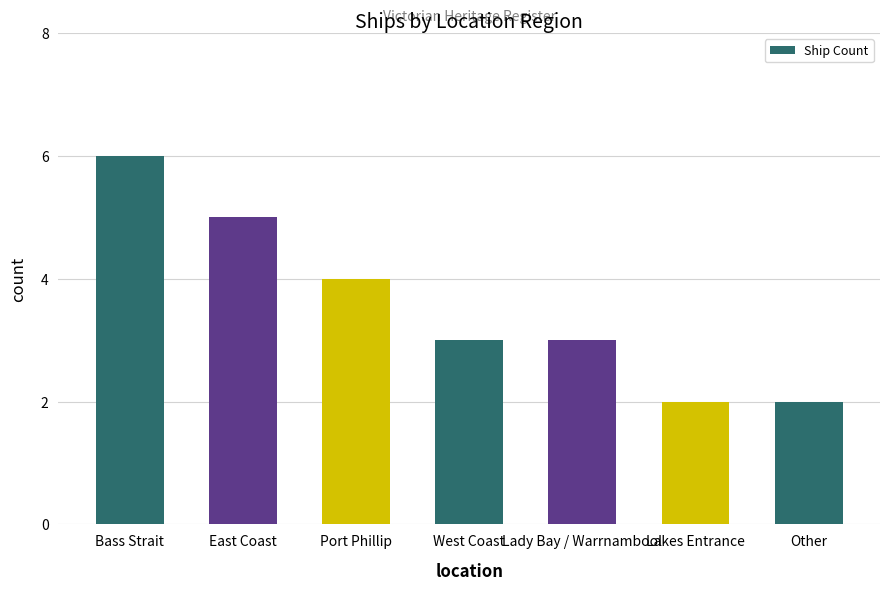

What is the greatest value displayed?

6